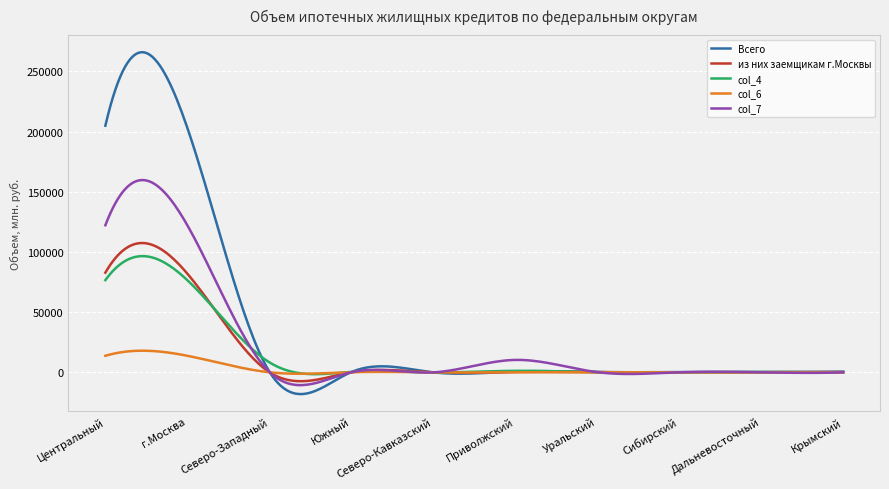

Which series has the largest range (max minus min)?

Всего